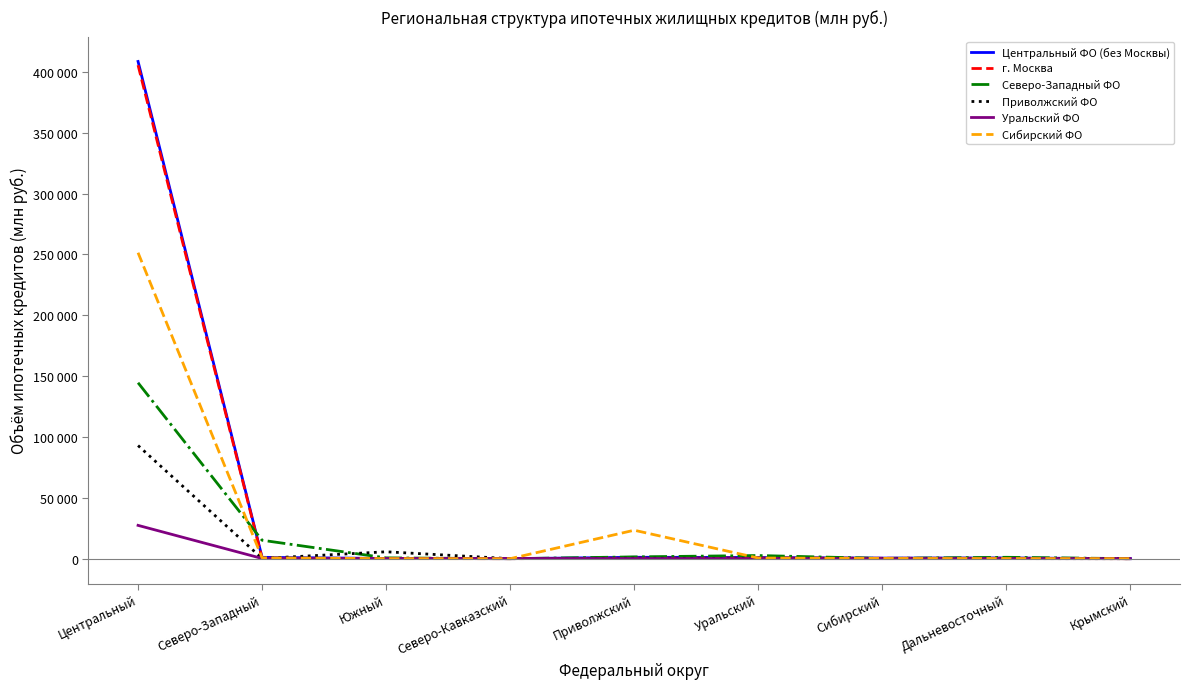

What are all the series names shown in the legend?

Центральный ФО (без Москвы), г. Москва, Северо-Западный ФО, Приволжский ФО, Уральский ФО, Сибирский ФО